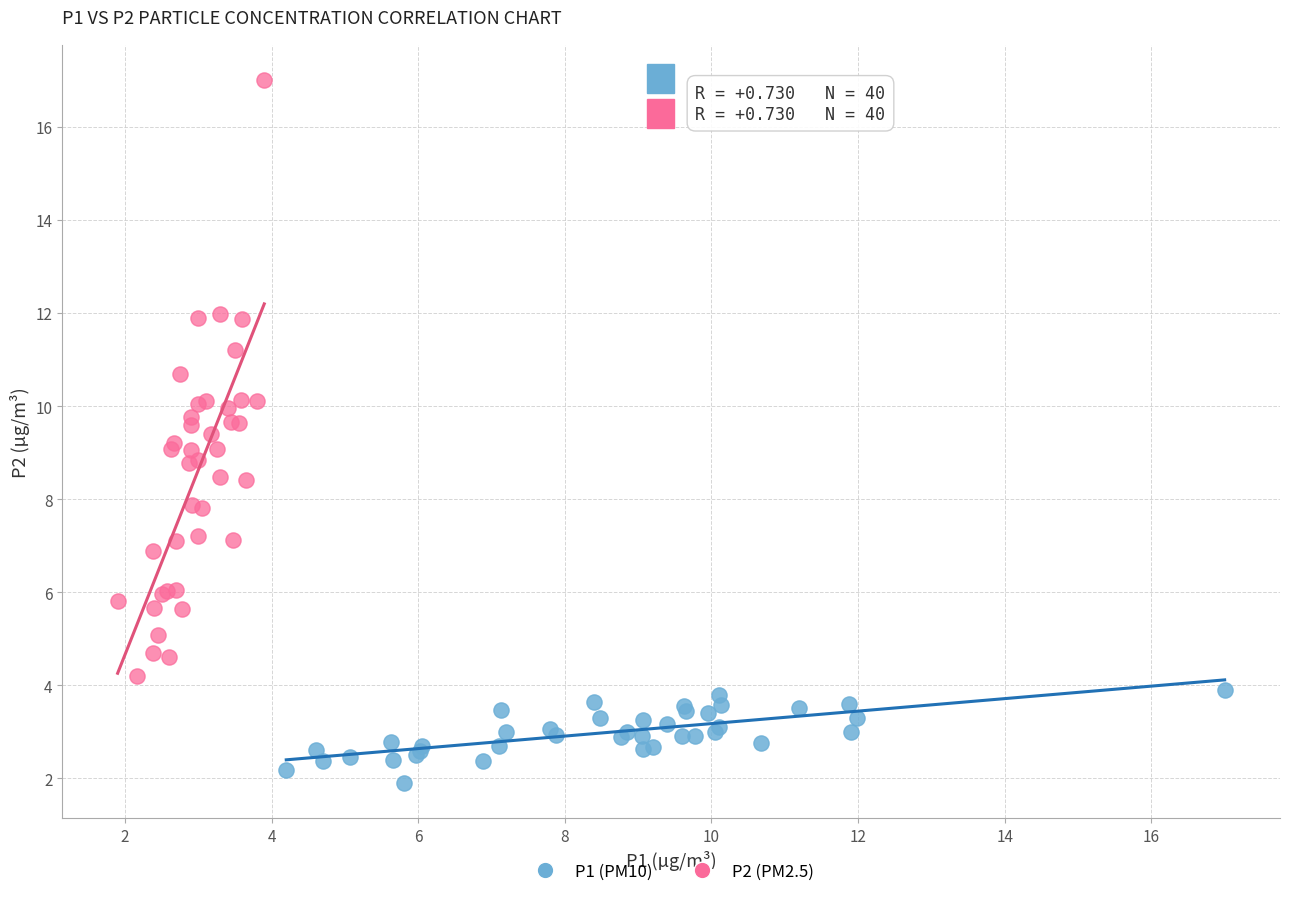

Which series has the largest Y range (max minus min)?

P2 (PM2.5)